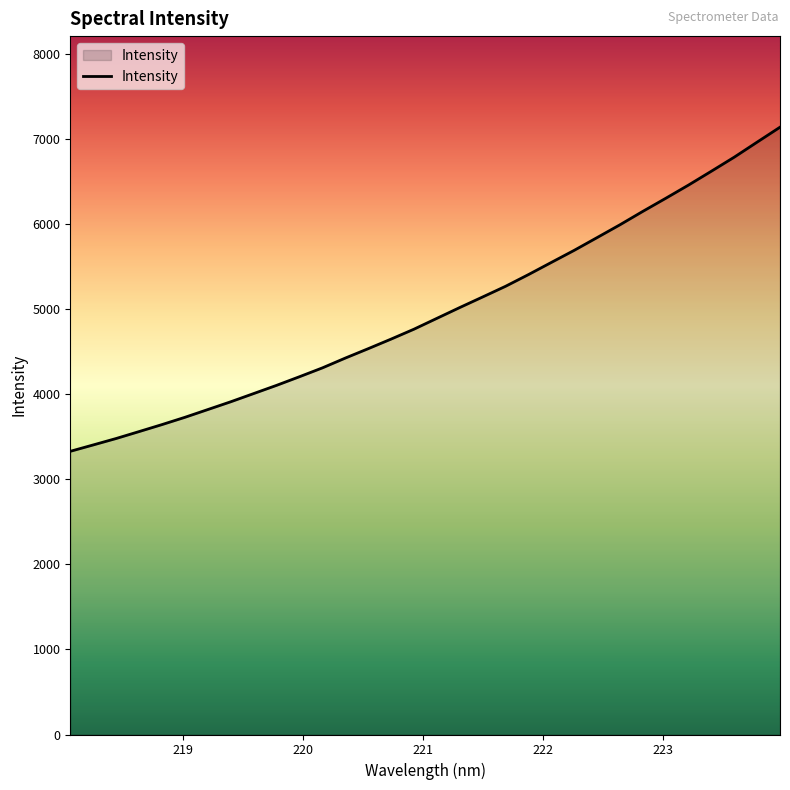

What is the average value?

4973.8